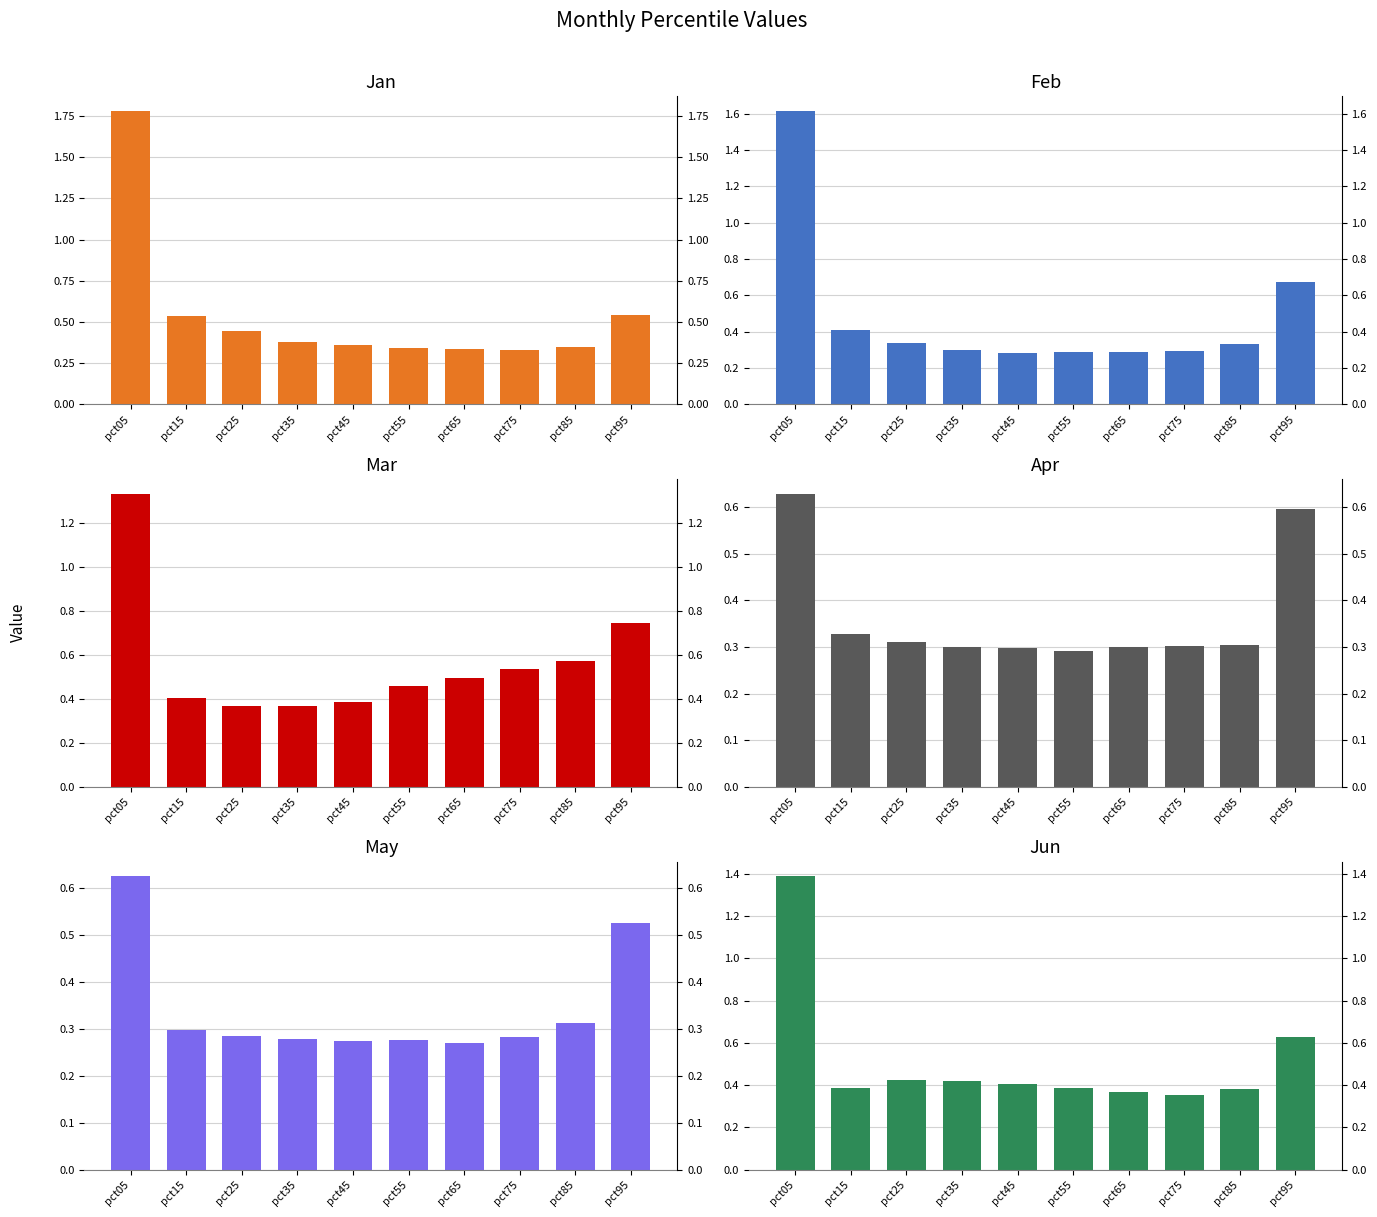

At pct45, list the series in order from smallest to largest.

May, Feb, Apr, Jan, Mar, Jun